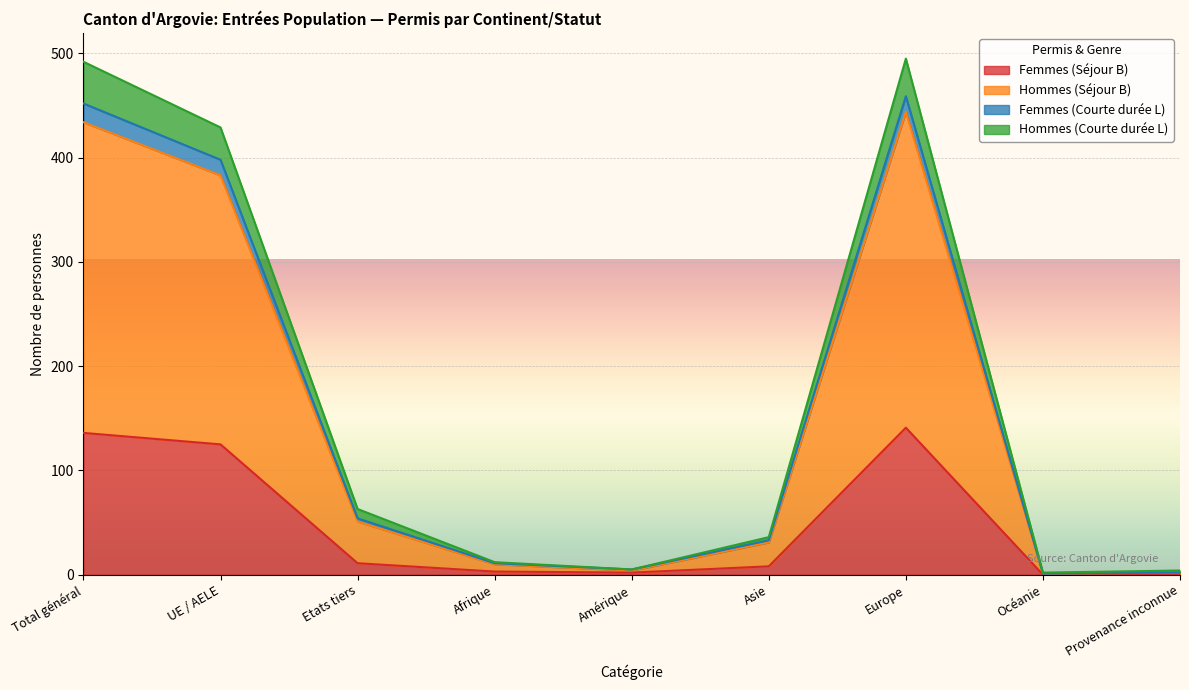

What are all the series names shown in the legend?

Femmes (Séjour B), Hommes (Séjour B), Femmes (Courte durée L), Hommes (Courte durée L)